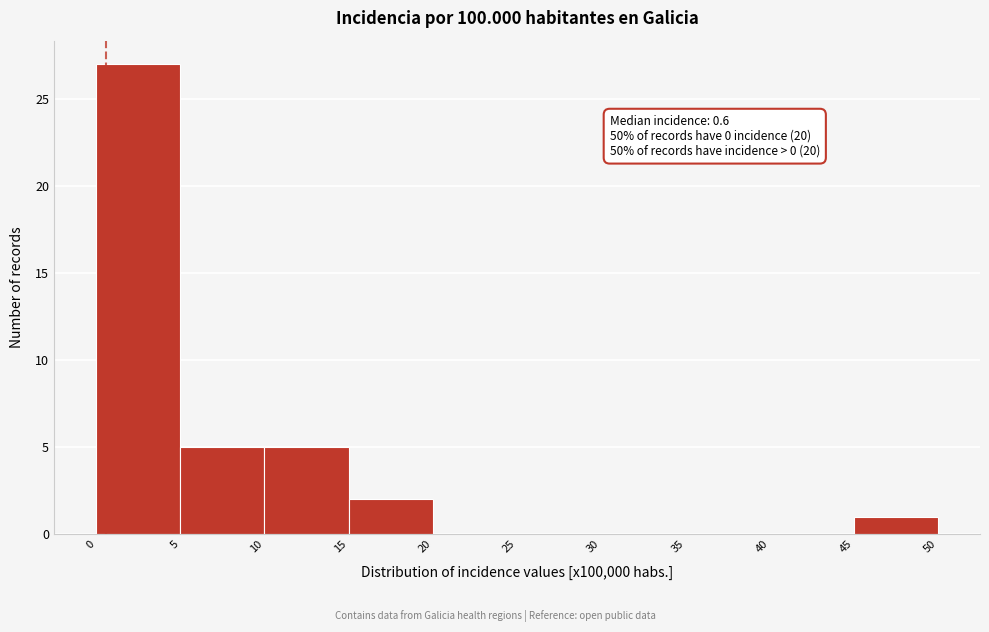

Over which range of the x-axis is the bar tallest?

0 to 5